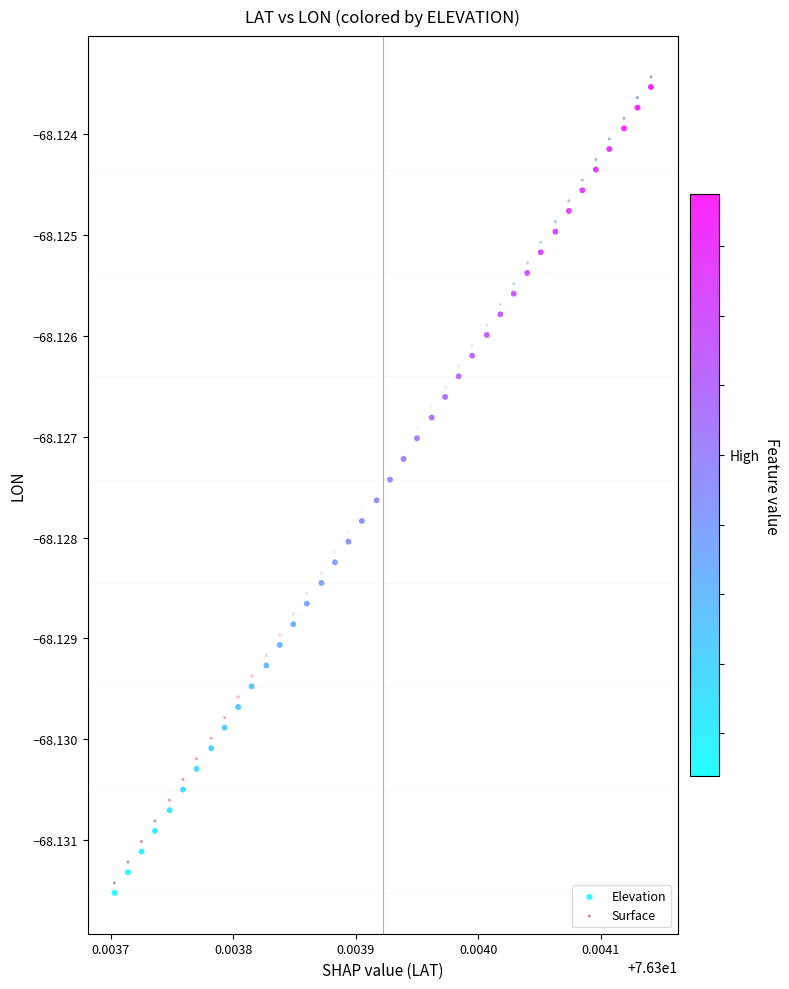

Count the number of points in this scatter plot.

80